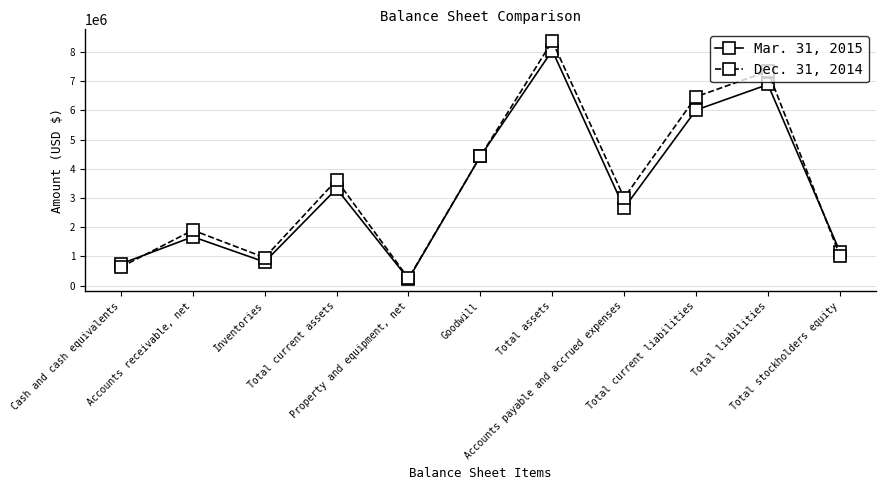

At how many categories does at least one series exceed 2240733?

6